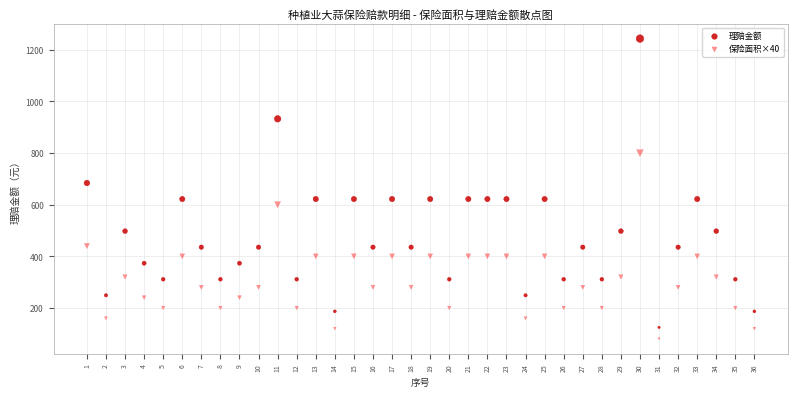

Across all series, what Y value is closest to 661?

684.0